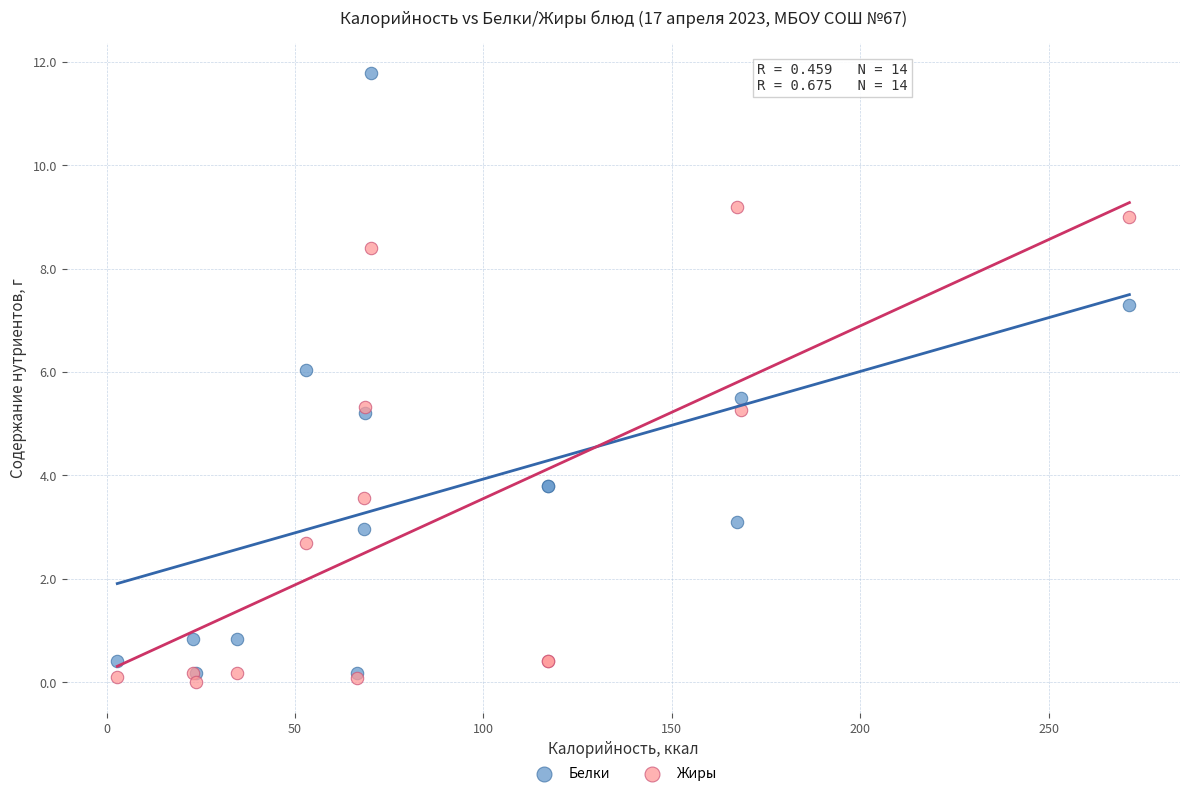

Which series has the largest Y range (max minus min)?

Белки